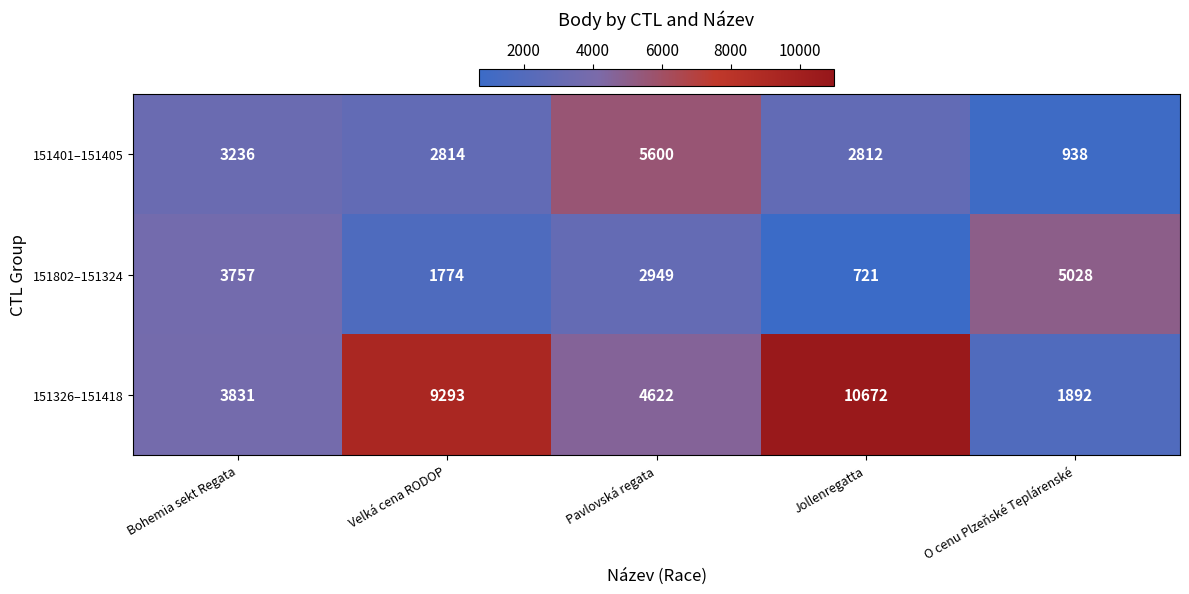

At which category is the sum across all series the highest?

Jollenregatta